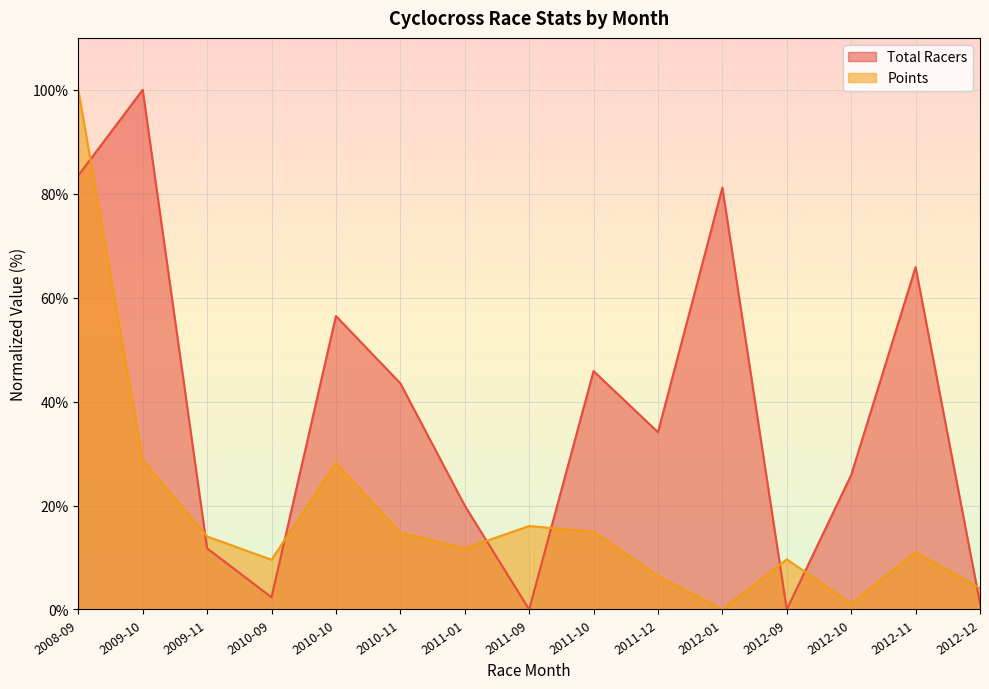

What is the highest value of the Points series?

100.0